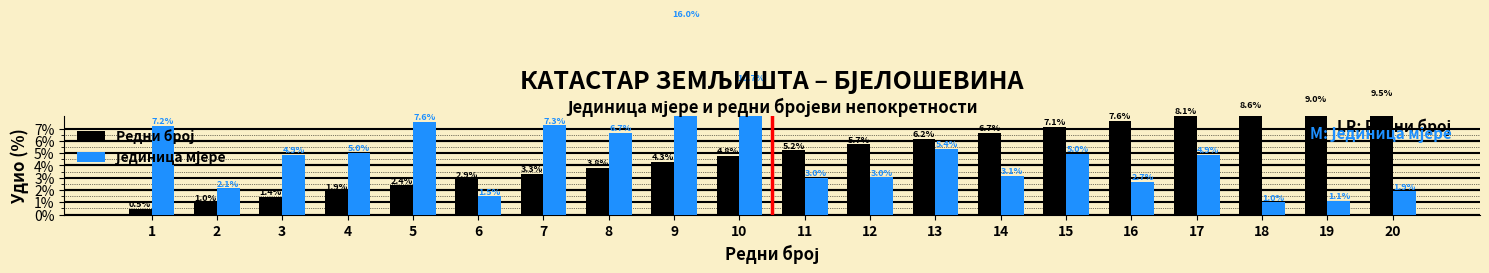

How many bars are there in total?

40